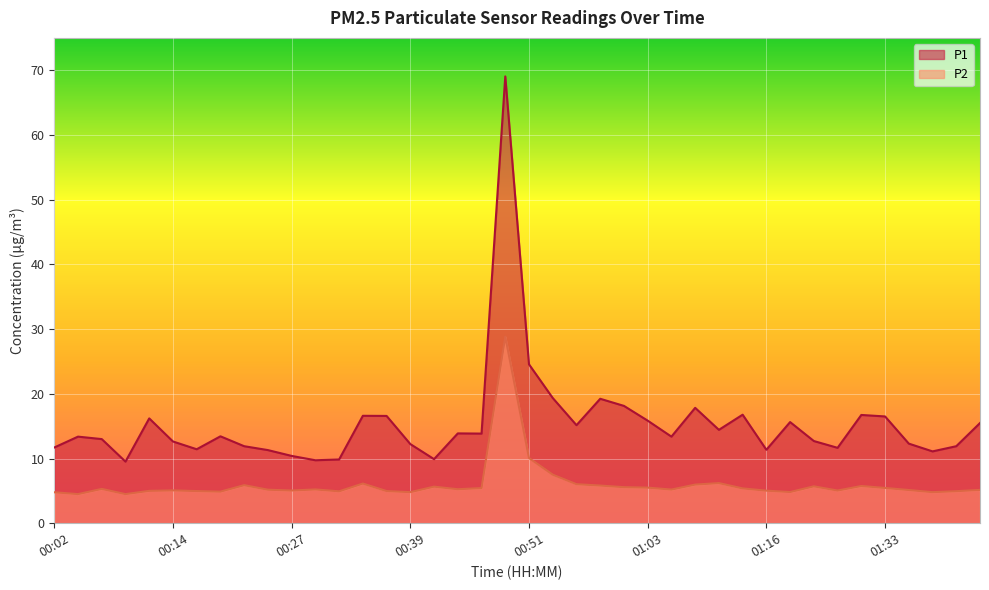

Reading left to right, extract all data points from this chart.

P1: 11.7	13.4	13.0	9.5	16.2	12.6	11.4	13.4	11.9	11.3	10.4	9.7	9.8	16.6	16.6	12.2	9.9	13.9	13.8	69.0	24.6	19.4	15.2	19.2	18.1	15.8	13.4	17.8	14.4	16.8	11.3	15.6	12.7	11.7	16.7	16.5	12.3	11.1	11.9	15.5
P2: 4.8	4.5	5.3	4.5	5.0	5.1	5.0	4.9	5.9	5.2	5.0	5.2	4.9	6.1	5.0	4.8	5.7	5.2	5.4	28.8	10.1	7.5	6.0	5.8	5.6	5.5	5.2	6.0	6.2	5.4	5.0	4.8	5.7	5.0	5.8	5.5	5.1	4.8	5.0	5.2